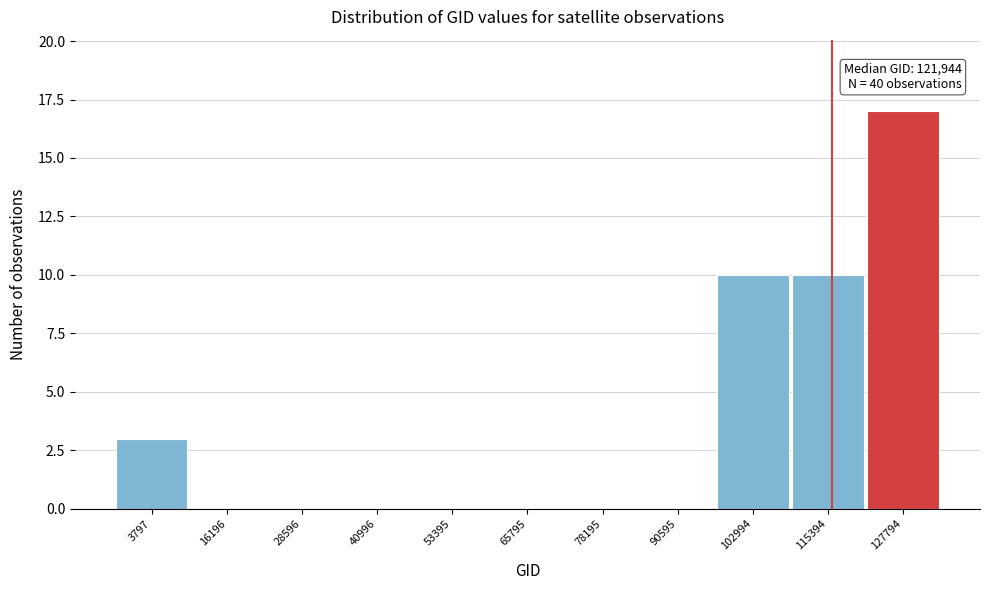

Reading left to right, transcribe all the data shown in this chart.

3797=3	16196=0	28596=0	40996=0	53395=0	65795=0	78195=0	90595=0	102994=10	115394=10	127794=17